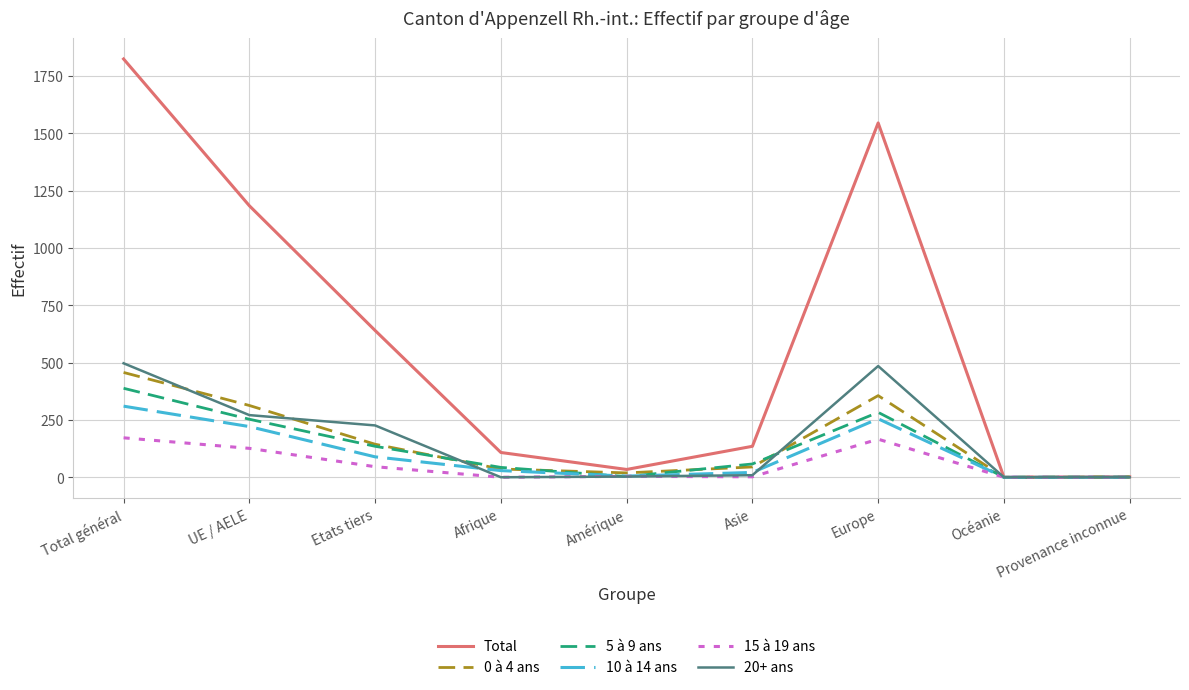

How many lines are shown in the chart?

6